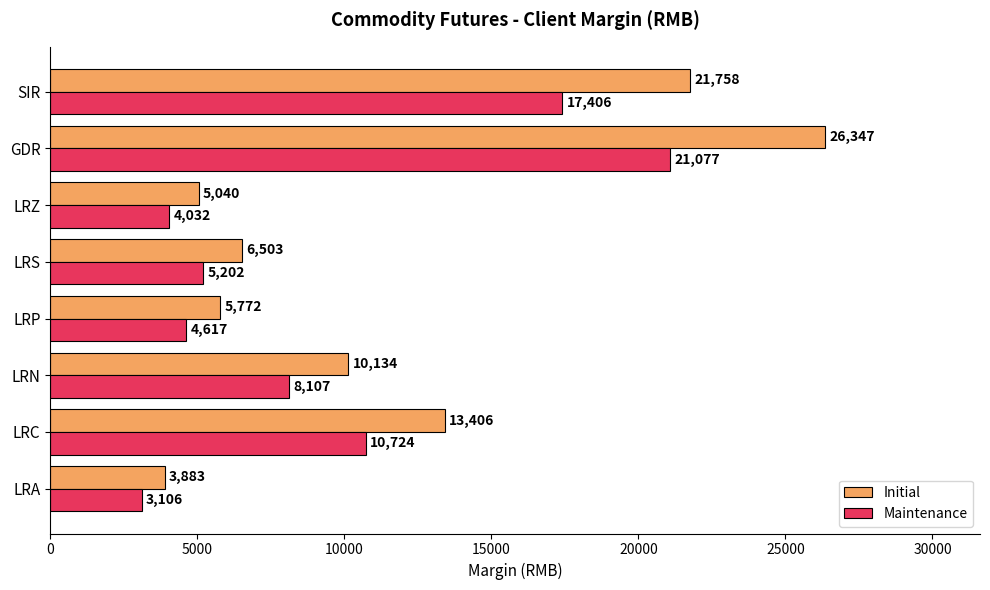

At how many categories does at least one series exceed 13120?

3